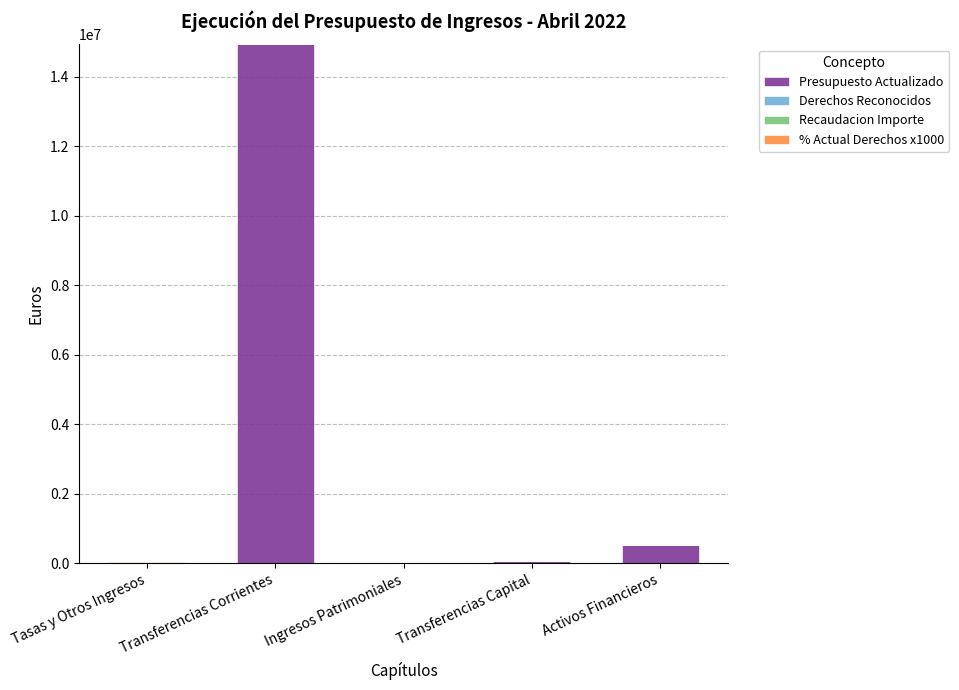

At which category is the sum across all series the highest?

Transferencias Corrientes